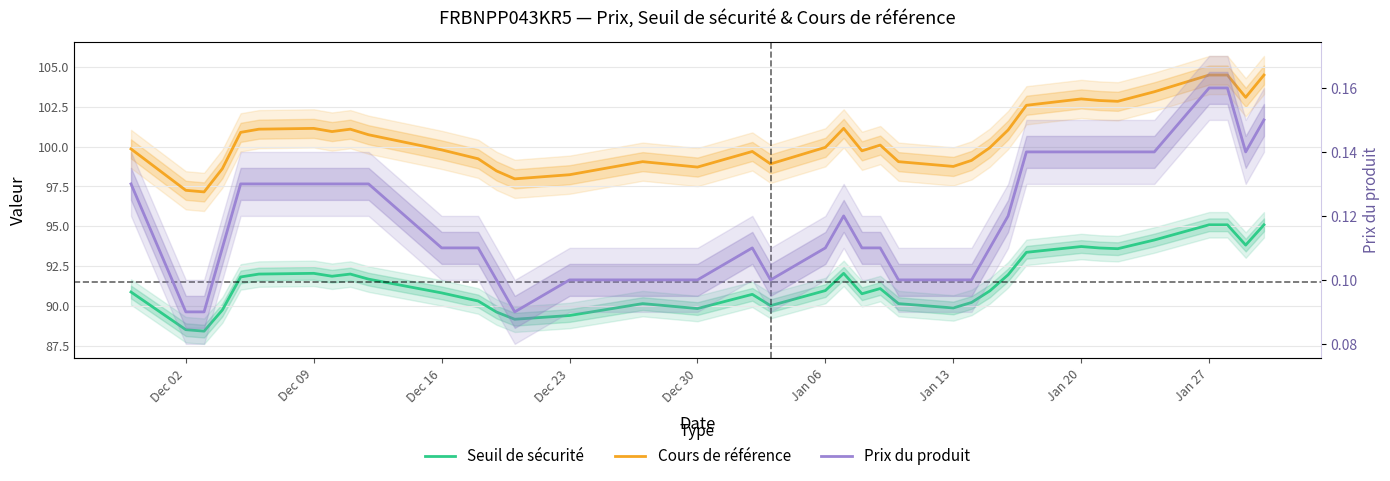

Is this an area chart (filled region under the line)?

No